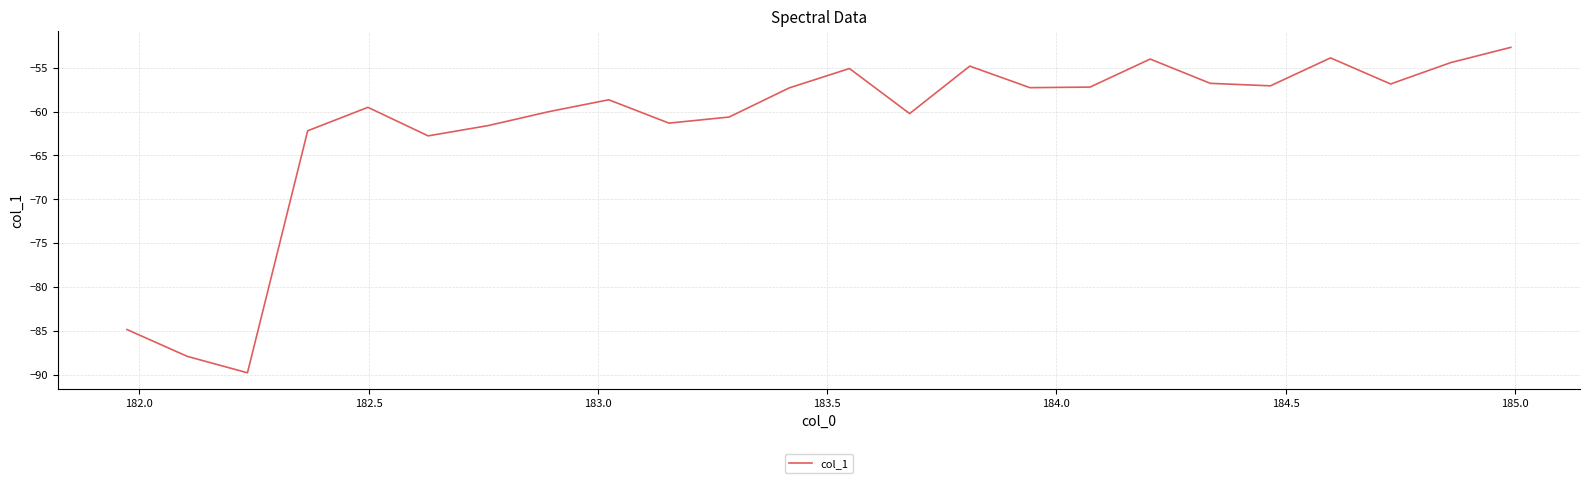

What is the smallest value displayed?

-89.8